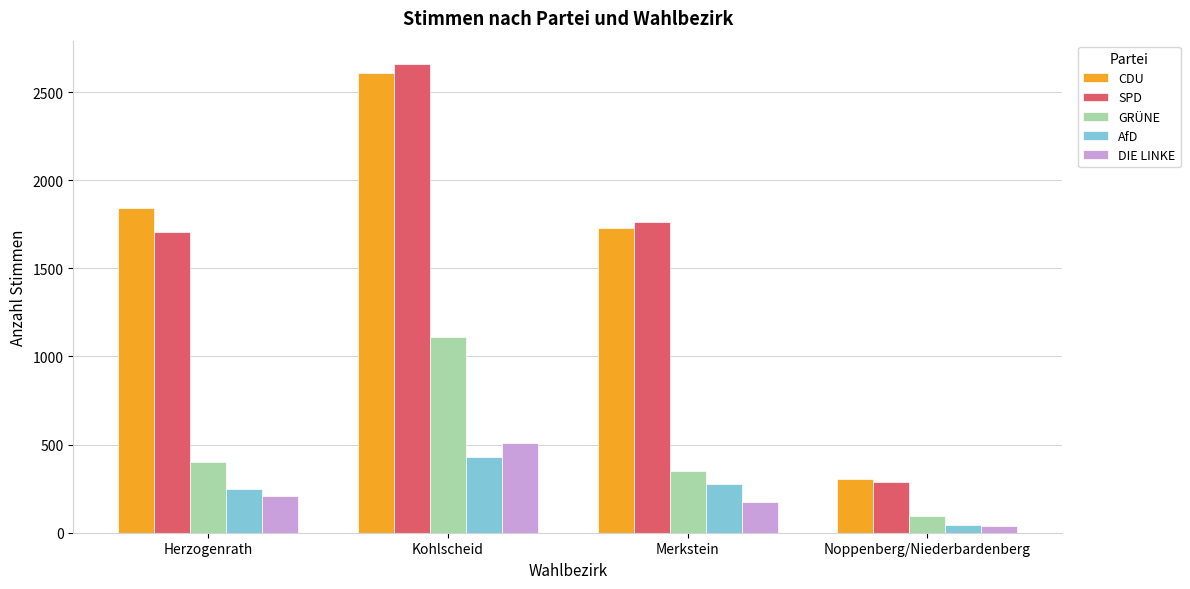

The GRÜNE series shows 426 at Kohlscheid. True or false?

False